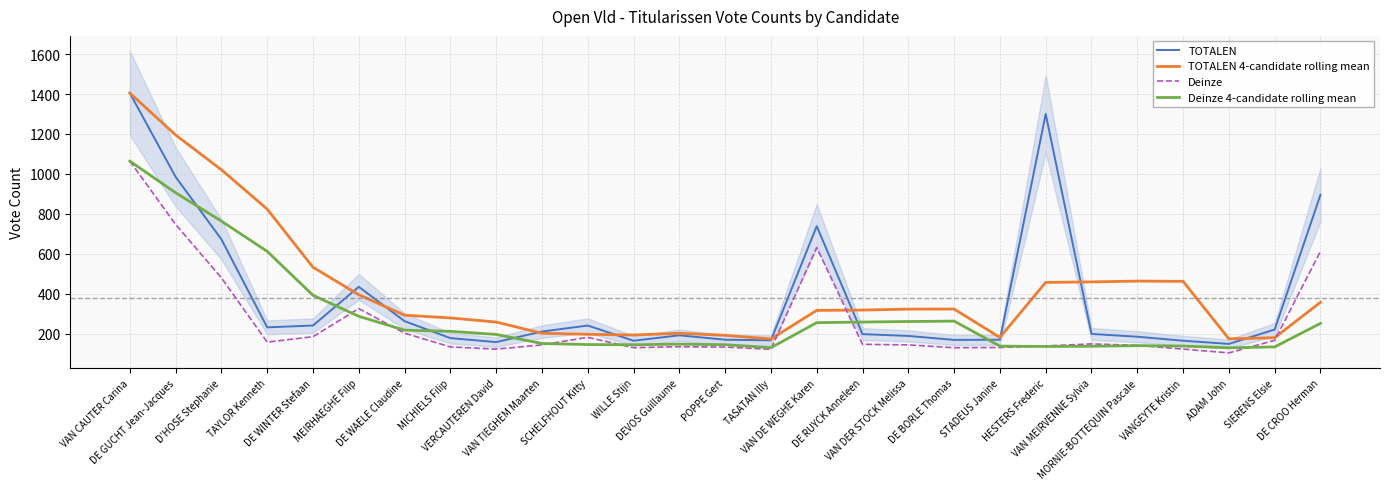

What is the difference between the second highest and minimum values in the Deinze series?

644.0